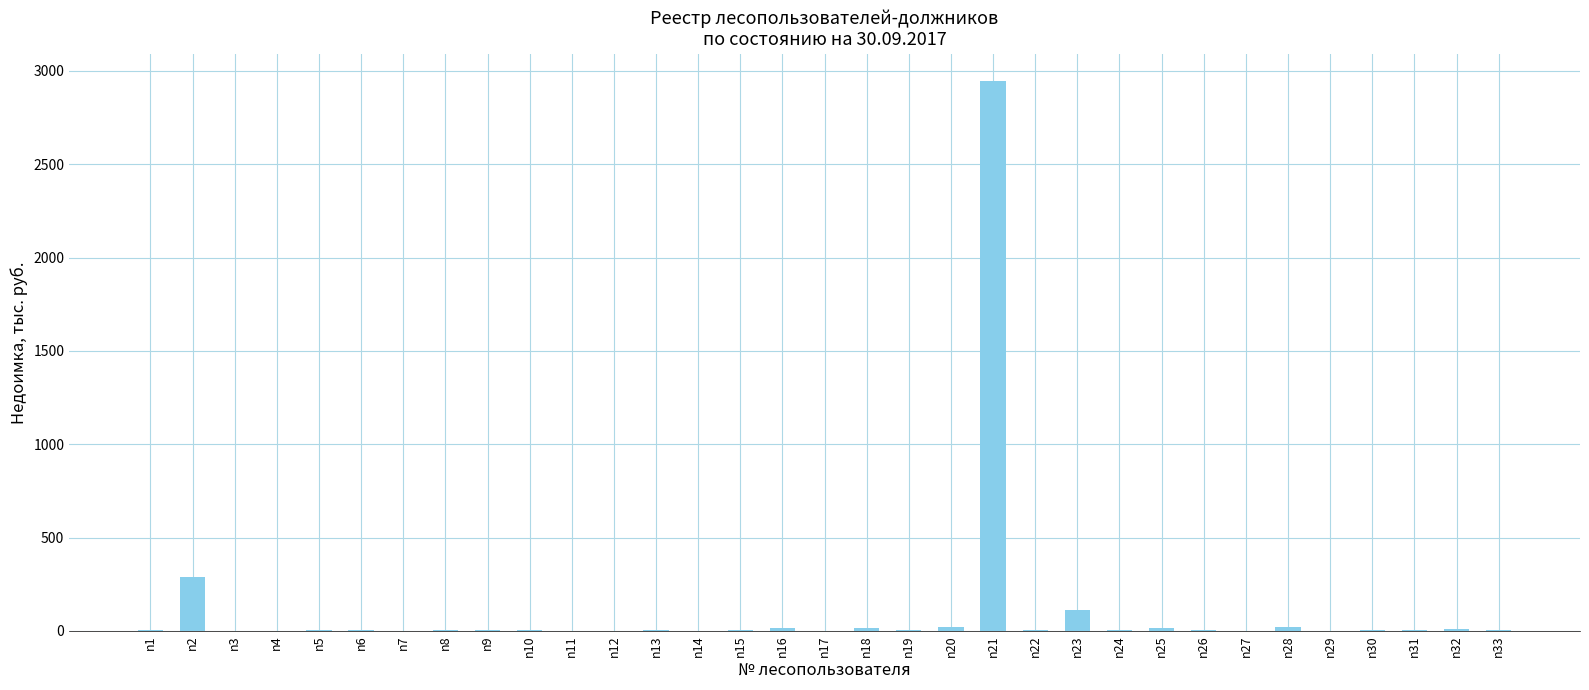

At which label is the value closest to 1472?

n2